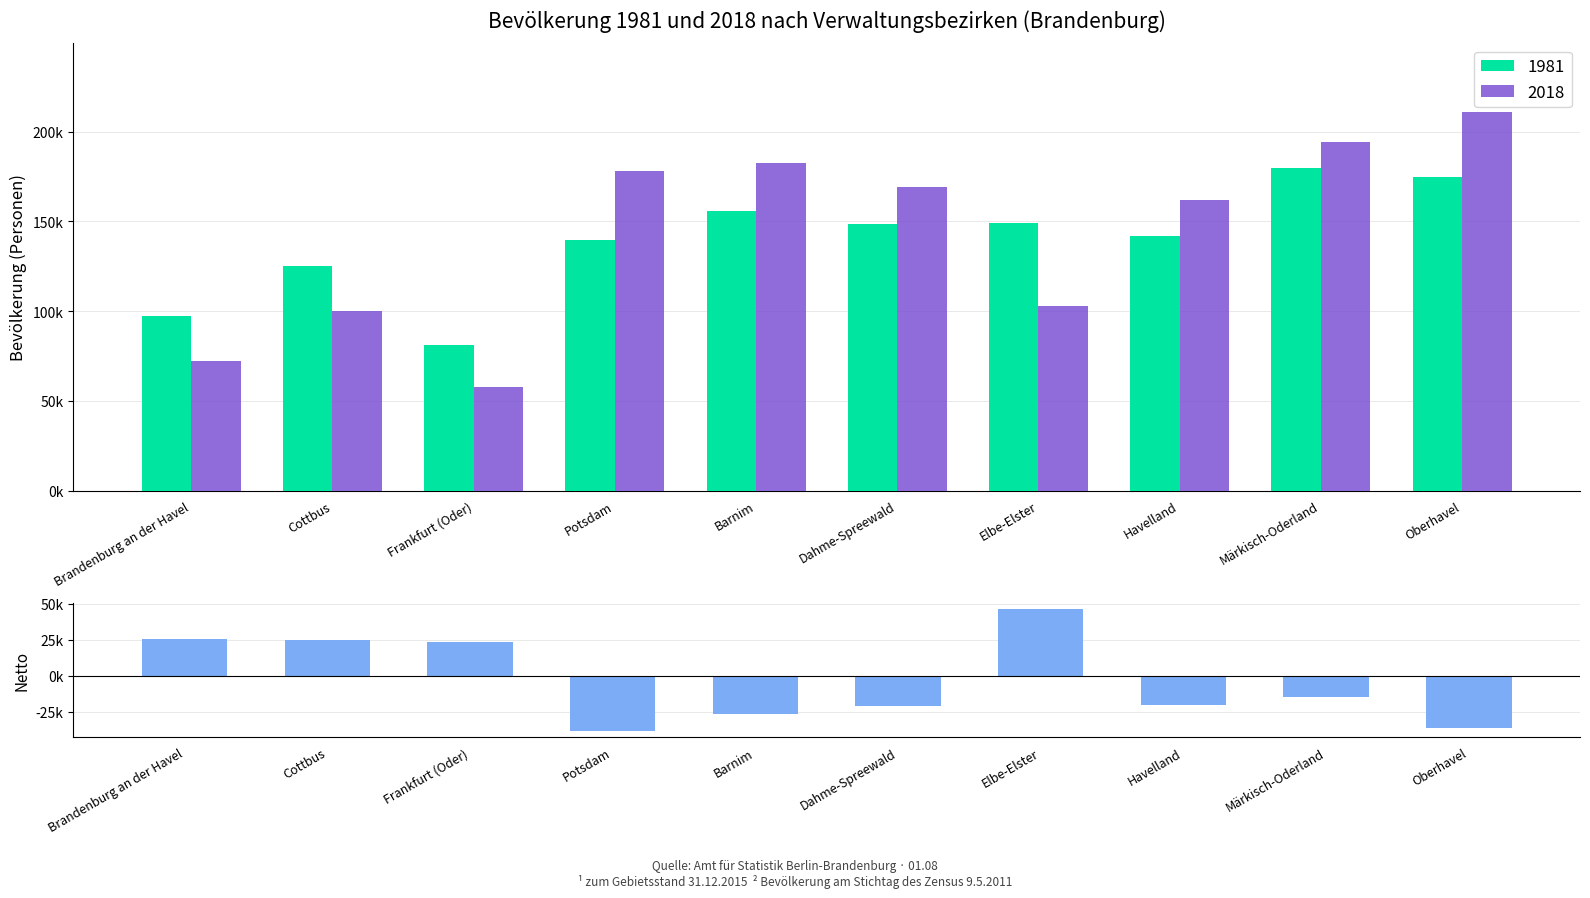

What is the average value?

-3722